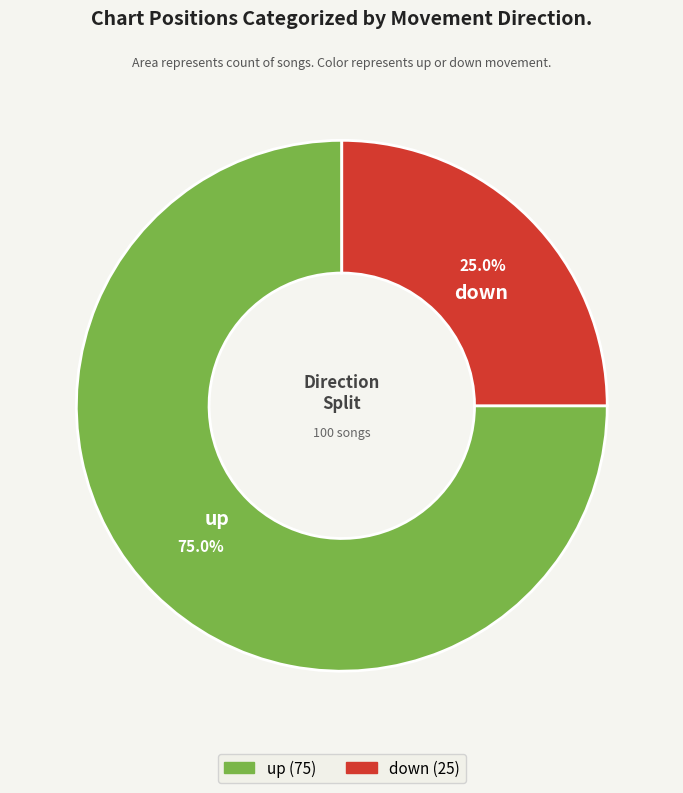

What is the largest slice in the pie chart?

up